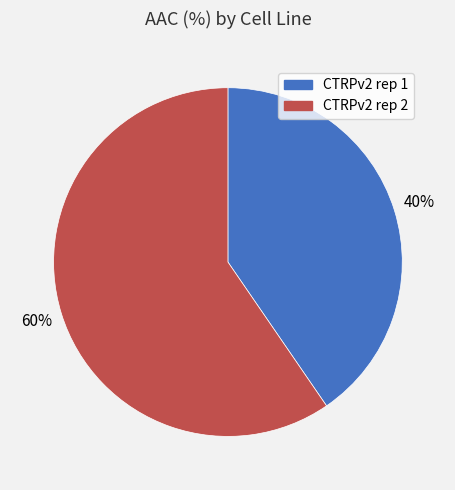

Do CTRPv2 rep 2 and CTRPv2 rep 1 together represent more than half of the pie?

Yes